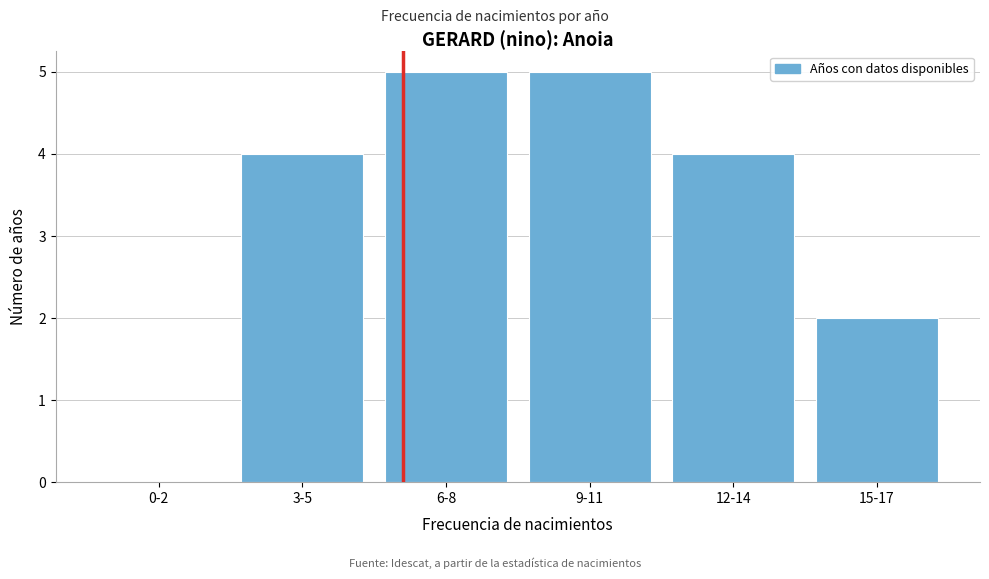

Reading left to right, transcribe all the data shown in this chart.

0-2=0	3-5=4	6-8=5	9-11=5	12-14=4	15-17=2